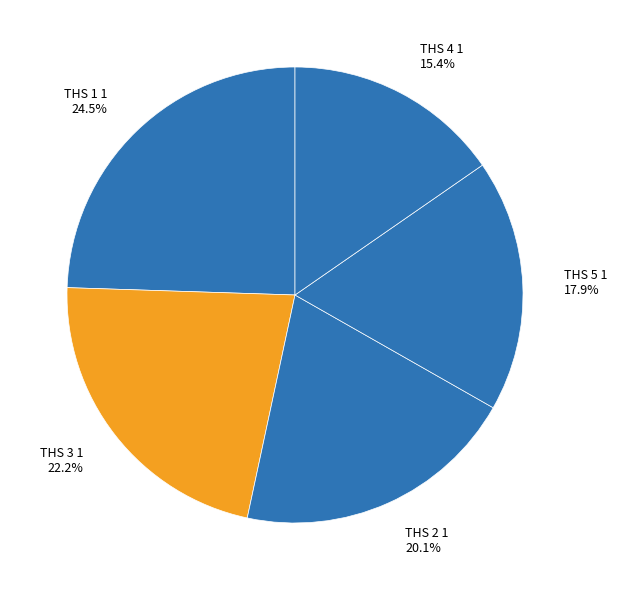

Between THS 2 1 and THS 4 1, which is larger?

THS 2 1